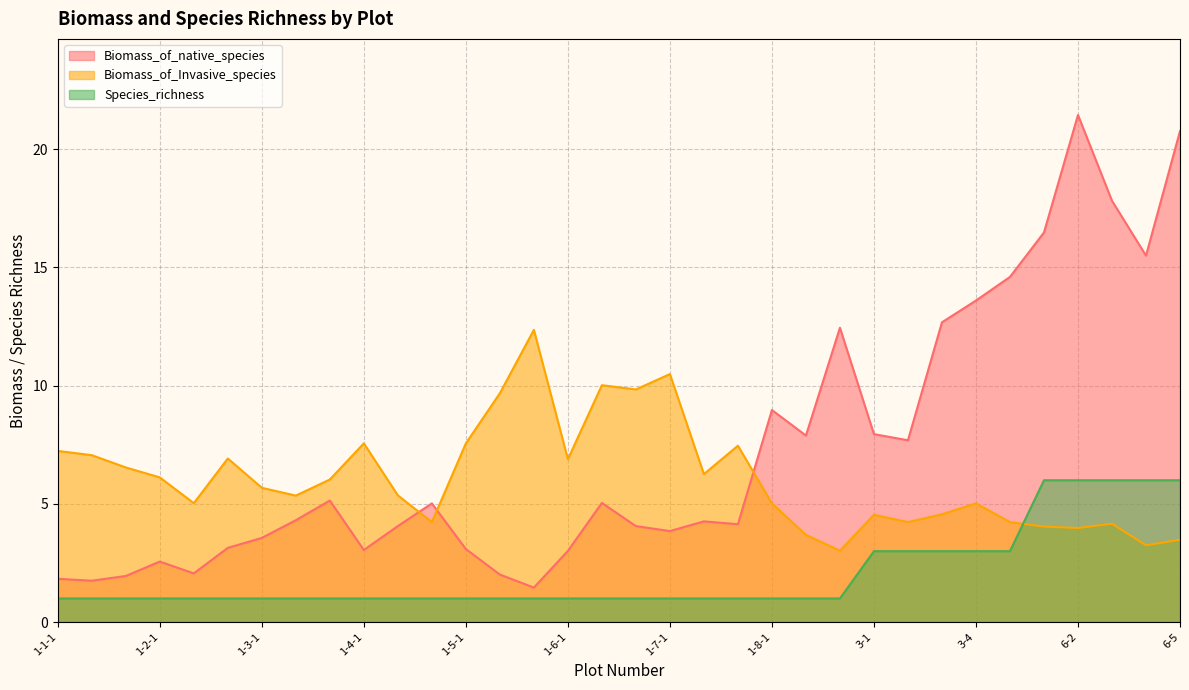

Is it true that Biomass_of_native_species equals 8.0 at 3-1?

True